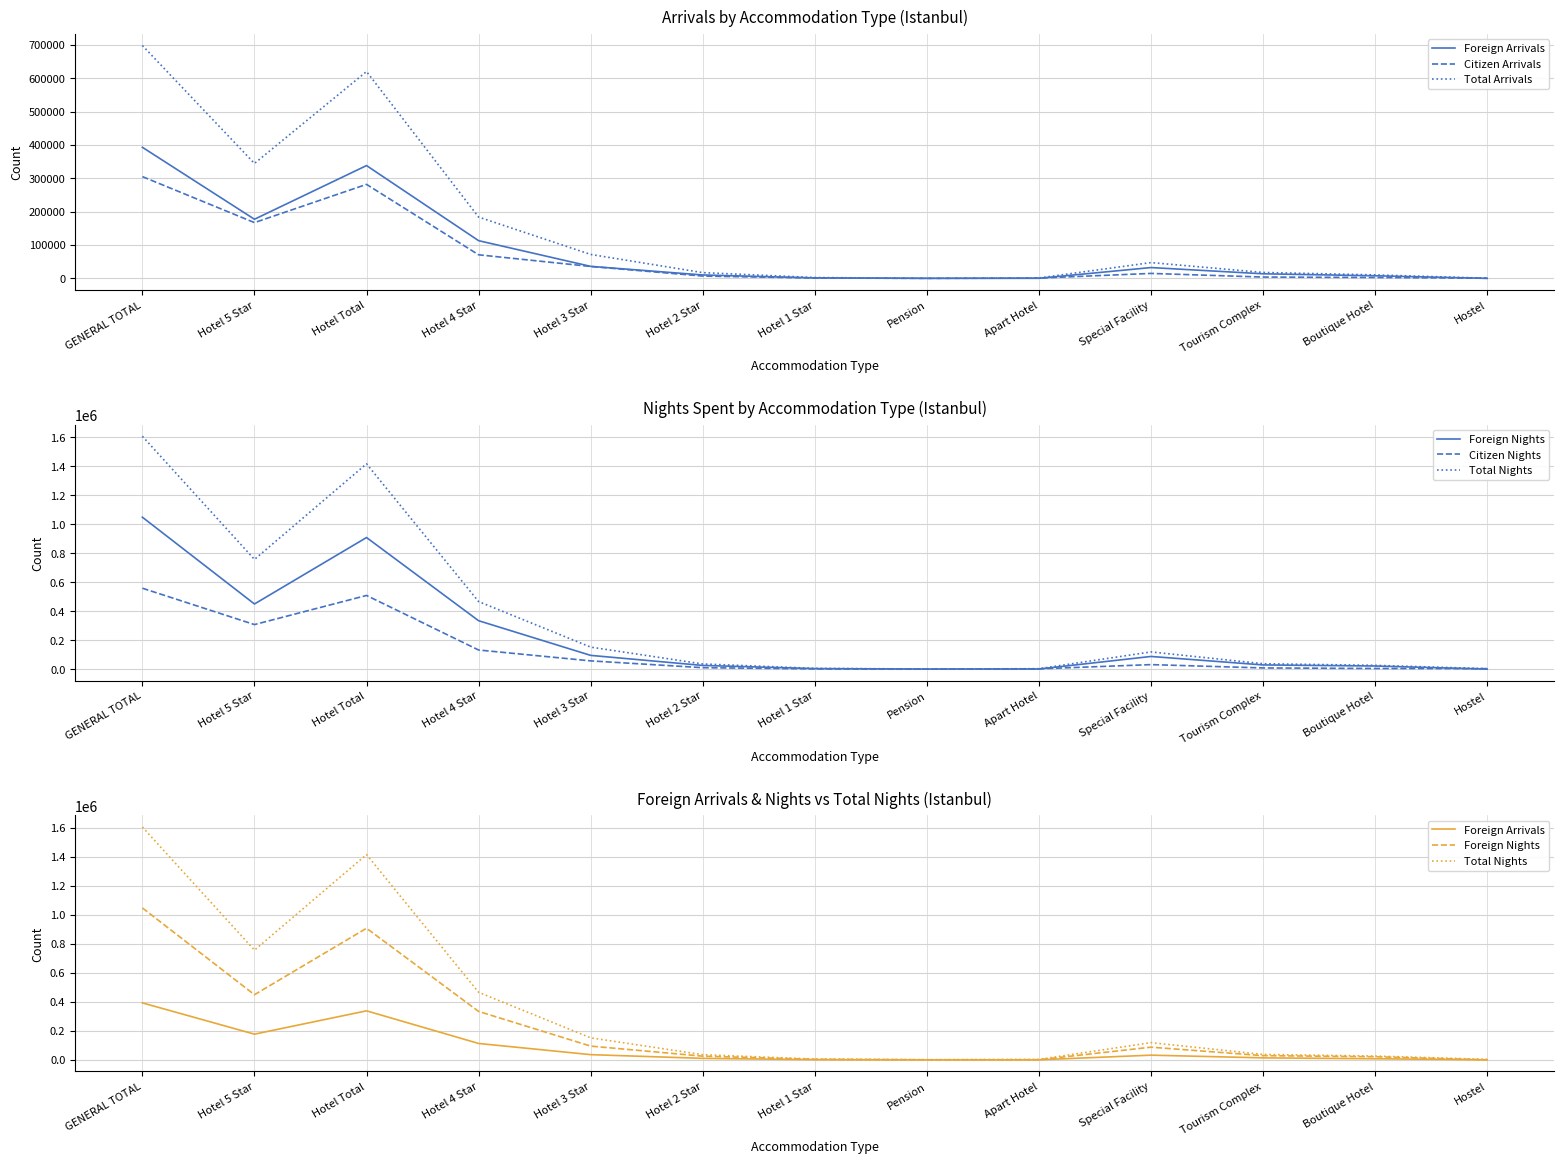

What is the smallest value displayed?

72